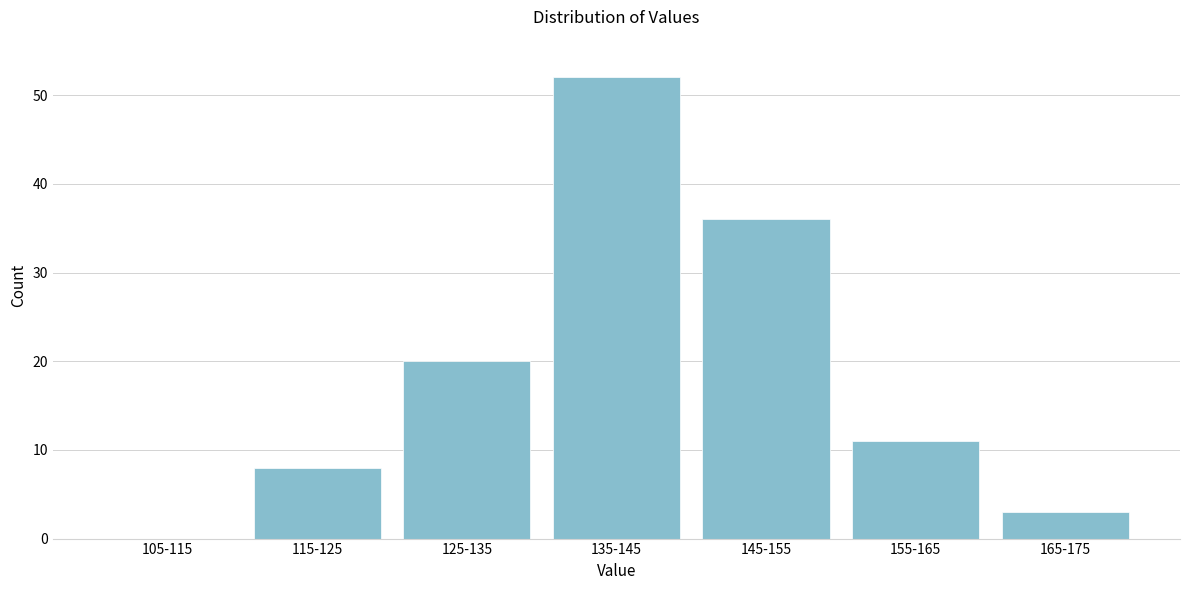

Reading left to right, transcribe all the data shown in this chart.

105-115=0	115-125=8	125-135=20	135-145=52	145-155=36	155-165=11	165-175=3